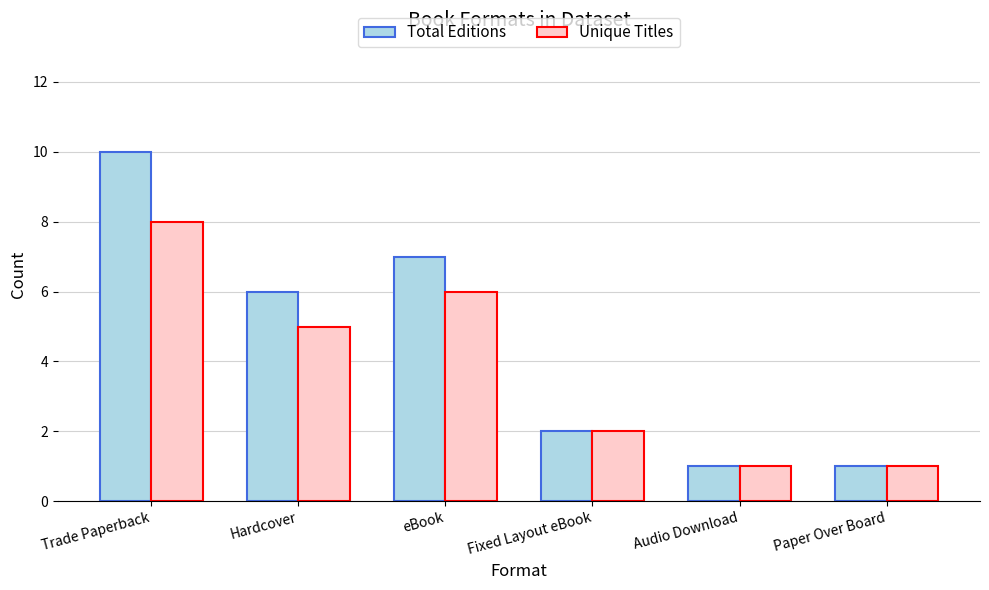

What is the maximum value shown in the chart?

10